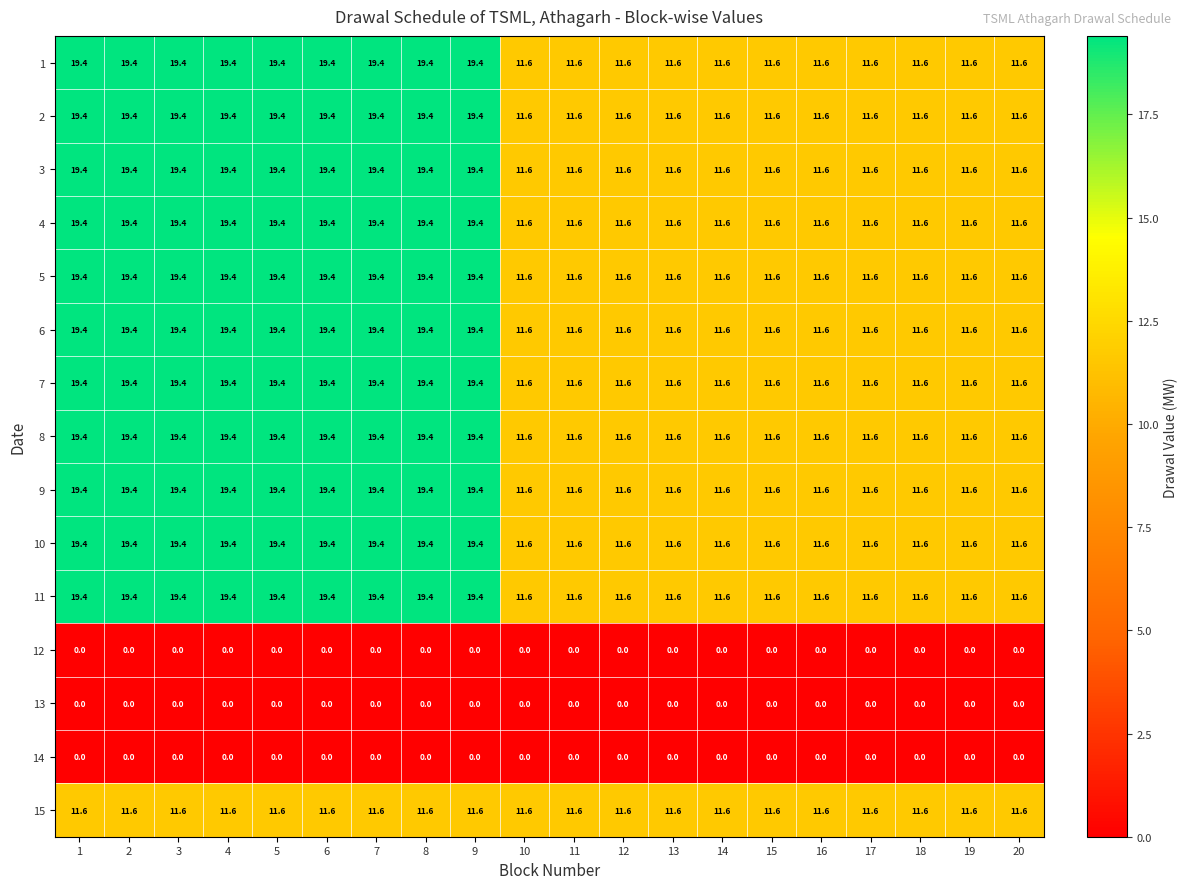

The value of 2 at 13 is 6.1. True or false?

False